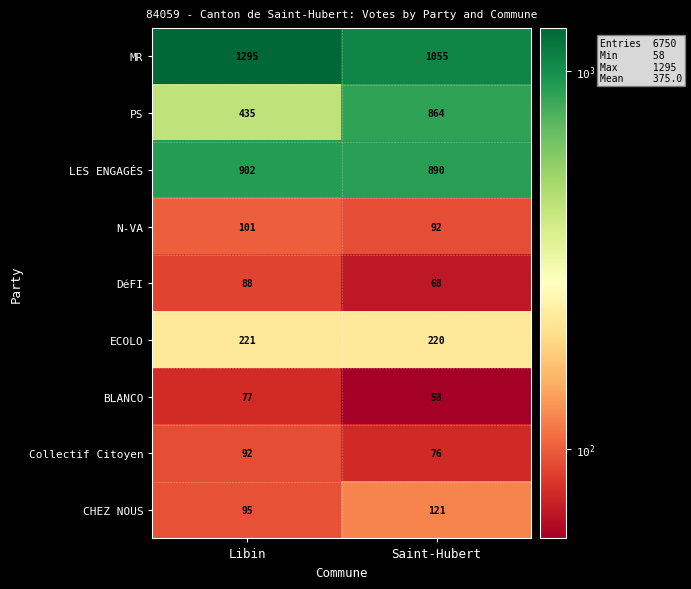

What is the difference between the maximum and minimum values in the MR series?

240